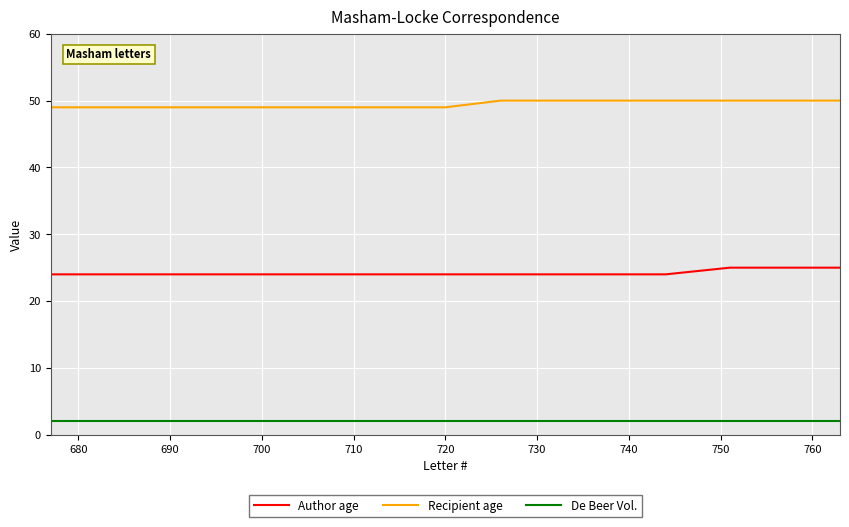

List the series in order of their peak value, lowest first.

De Beer Vol., Author age, Recipient age